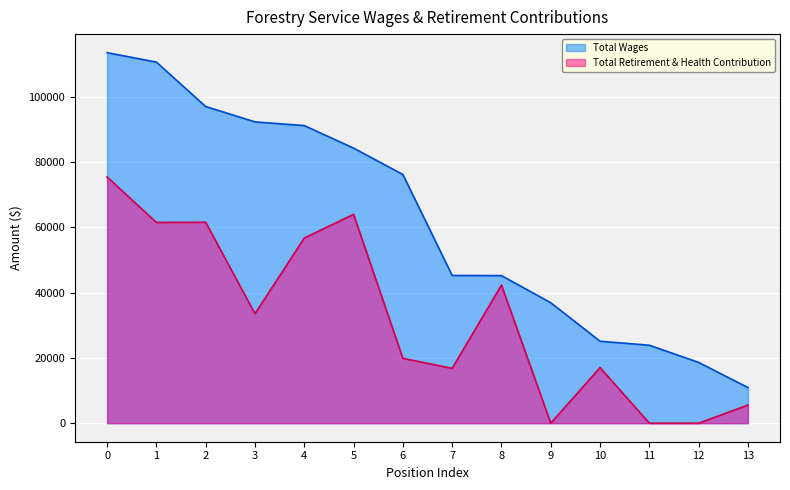

True or false: Total Wages and Total Retirement & Health Contribution intersect in this chart.

False